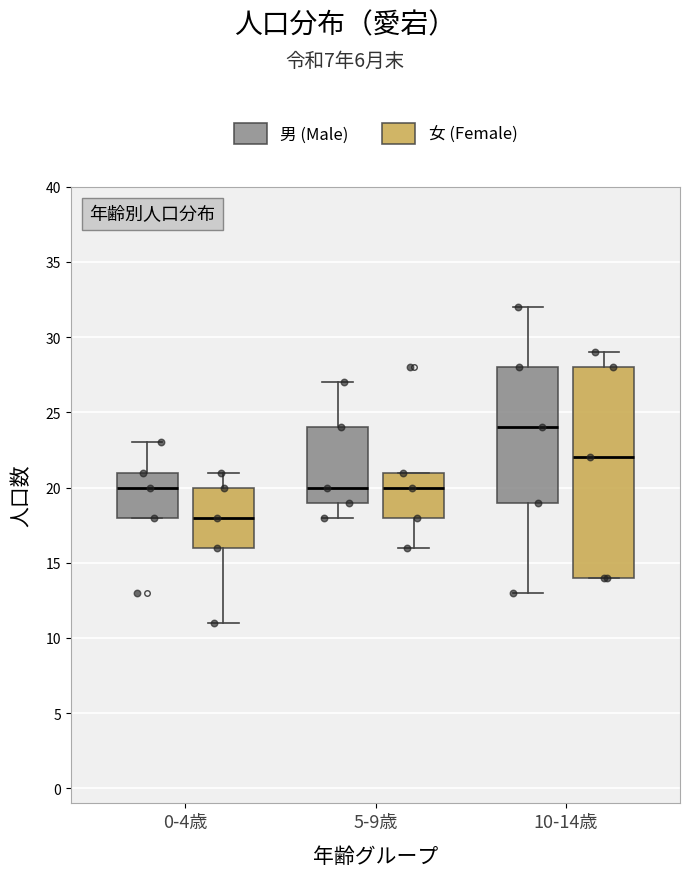

Which box has the highest median line?

10-14歳 (男 (Male))